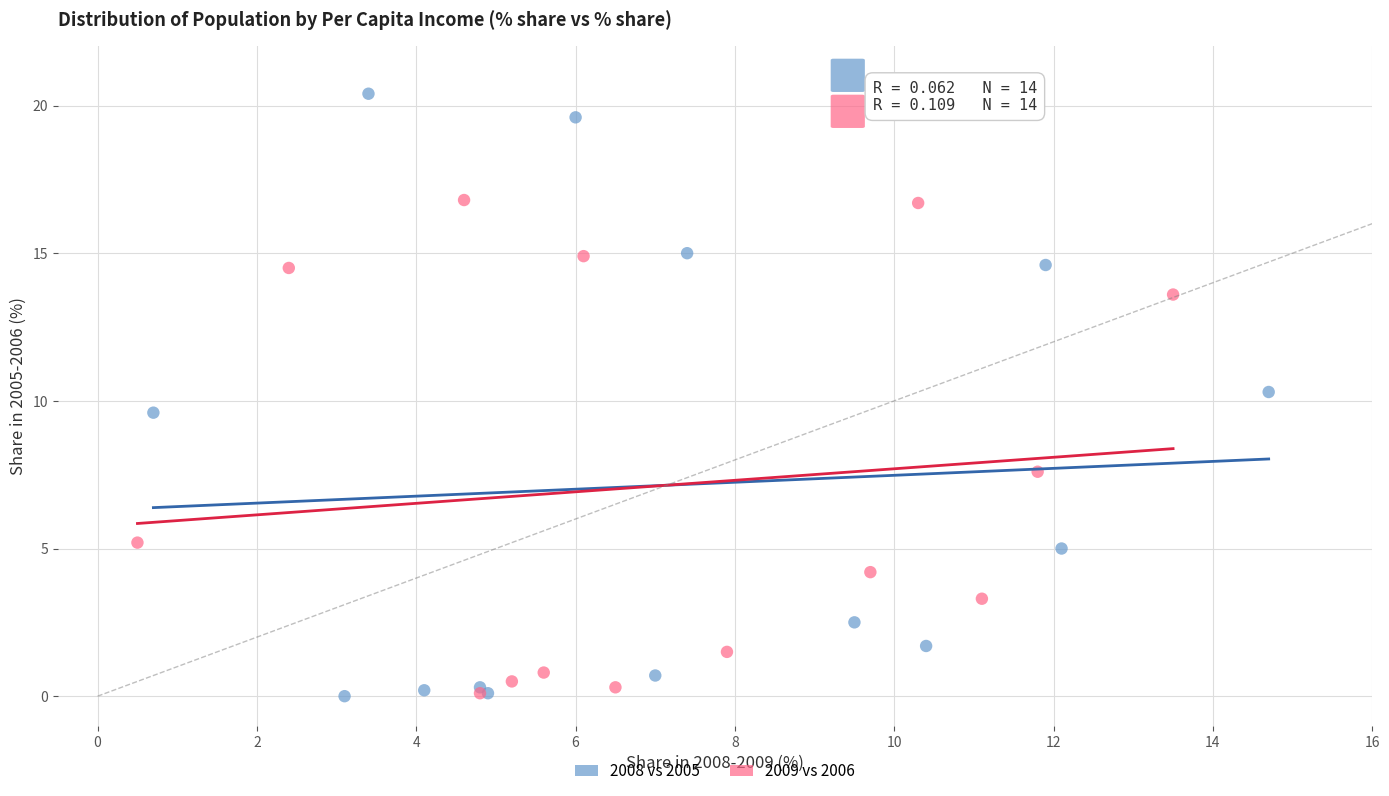

Which series has the largest Y range (max minus min)?

2008 vs 2005